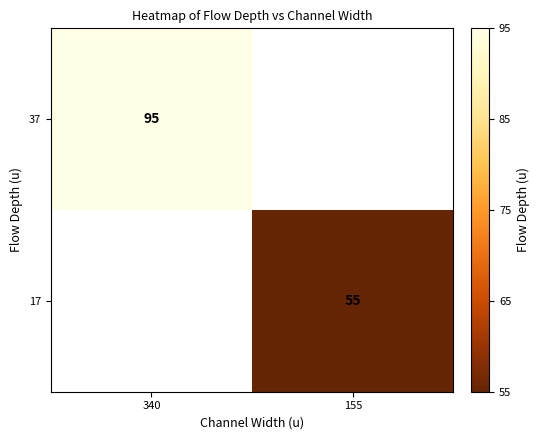

The 17 series shows 55 at 155. True or false?

True